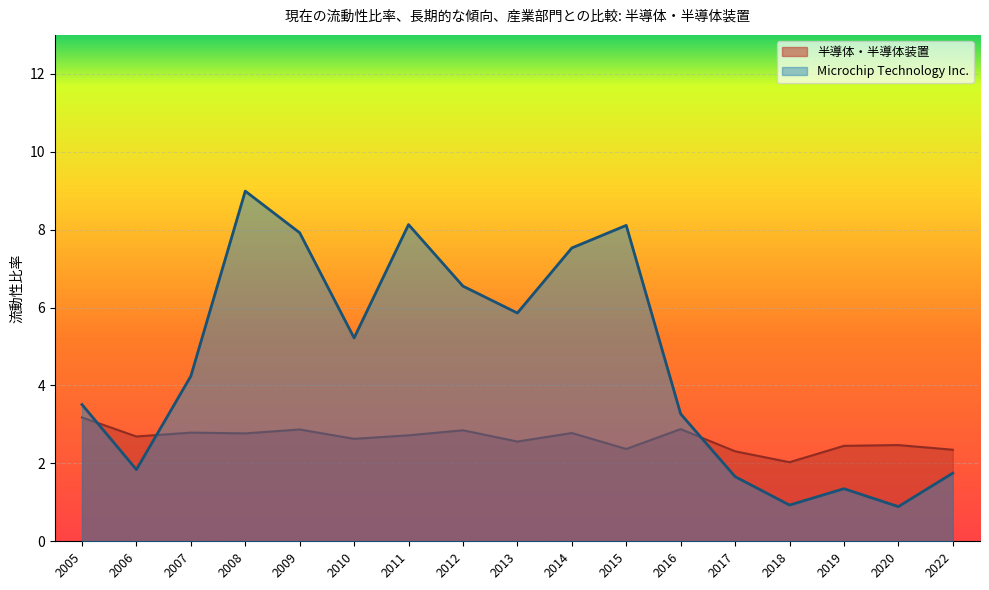

Is it true that 半導体・半導体装置 equals 0.7 at 2018?

False